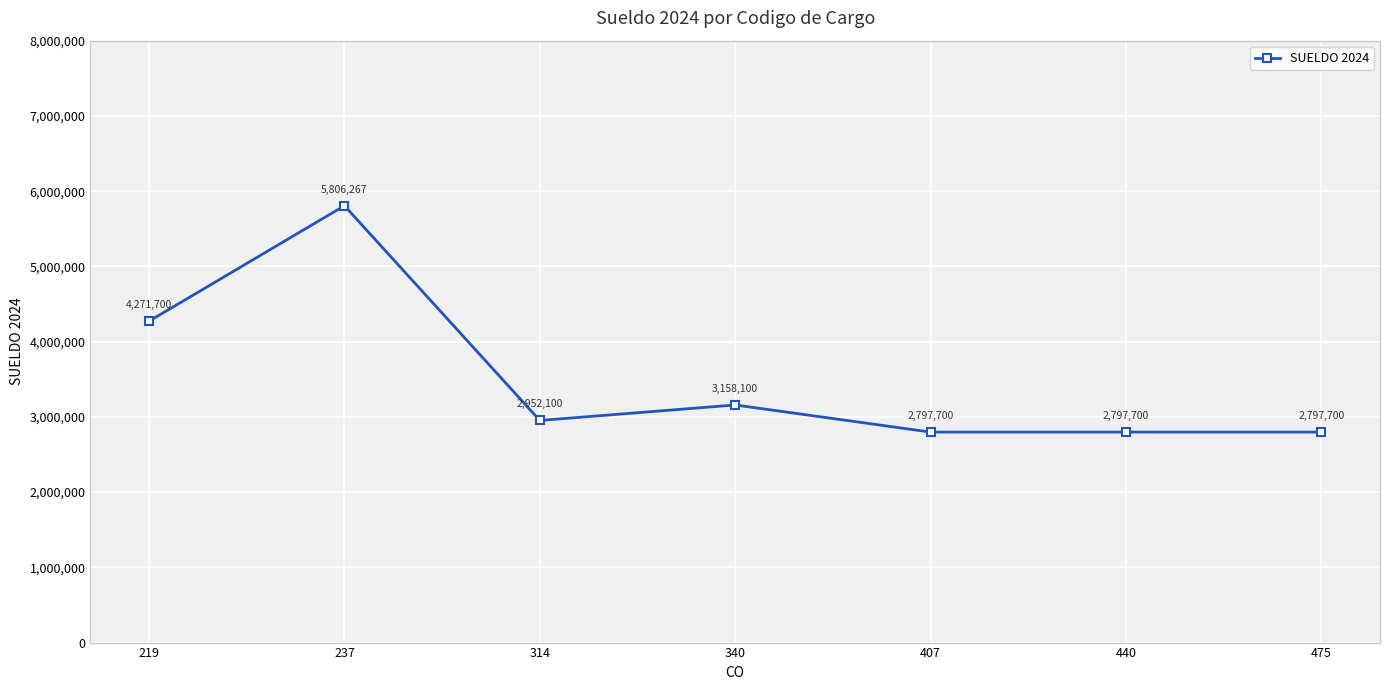

What is the change in value from 340 to 440?

-360400.0